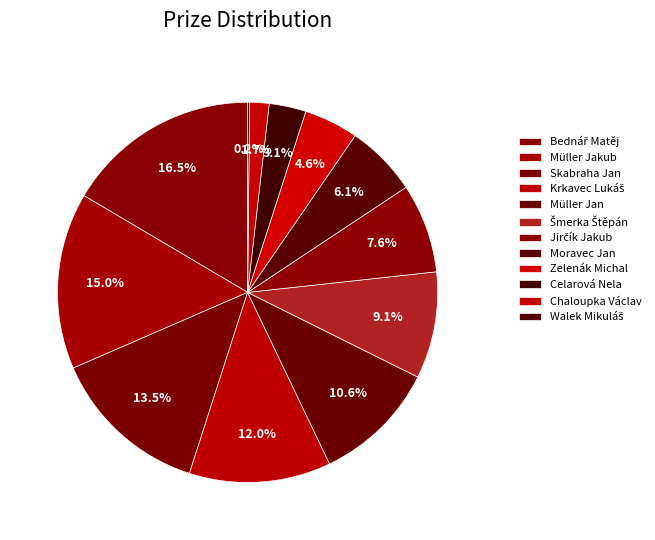

Which category has the smallest portion of the pie?

Walek Mikuláš